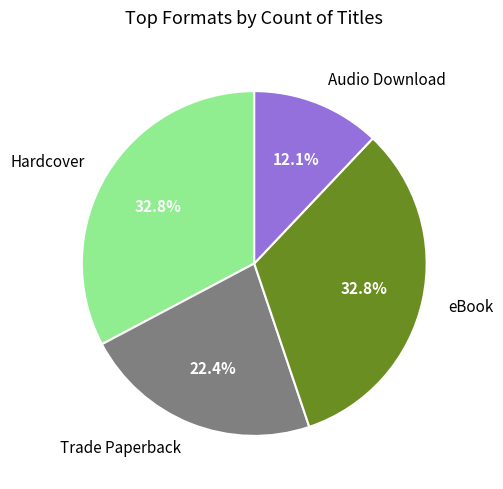

Is there any slice that represents more than half of the pie?

No